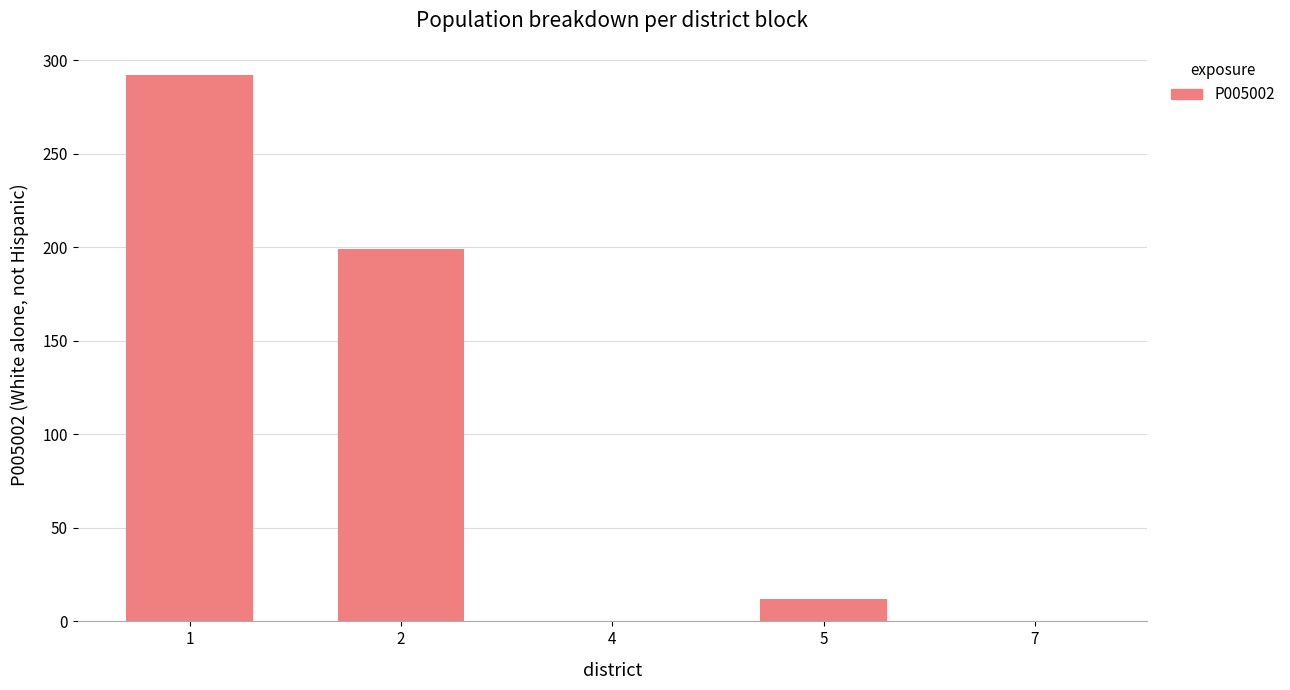

What is the sum of all values?

503